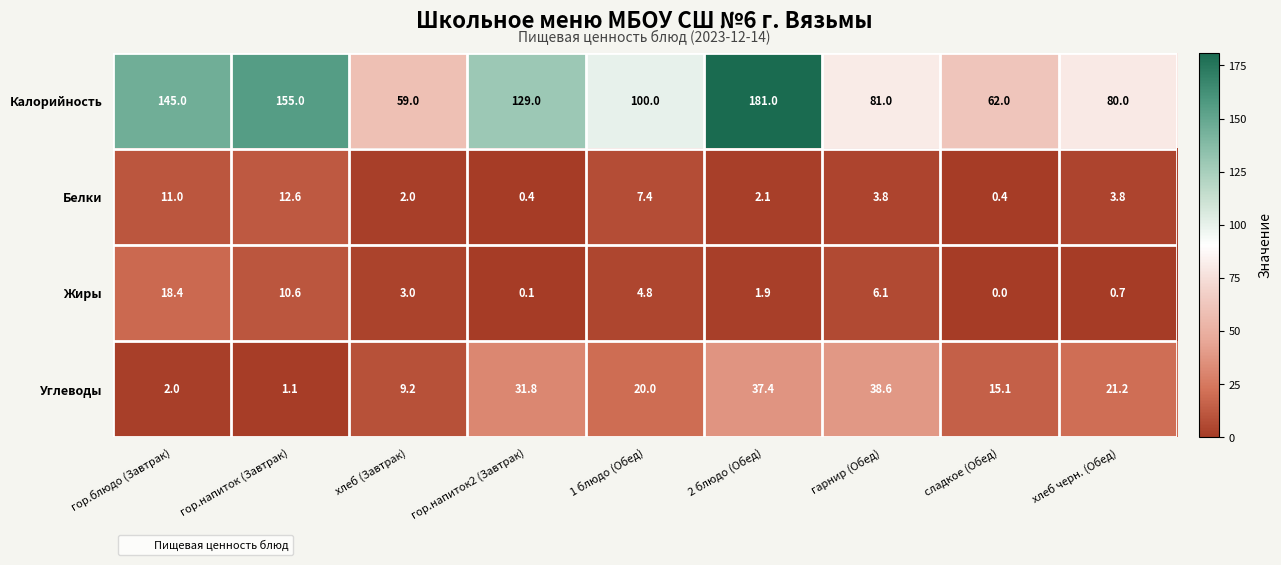

True or false: Белки has a value of 0.4 at гор.напиток2 (Завтрак).

True